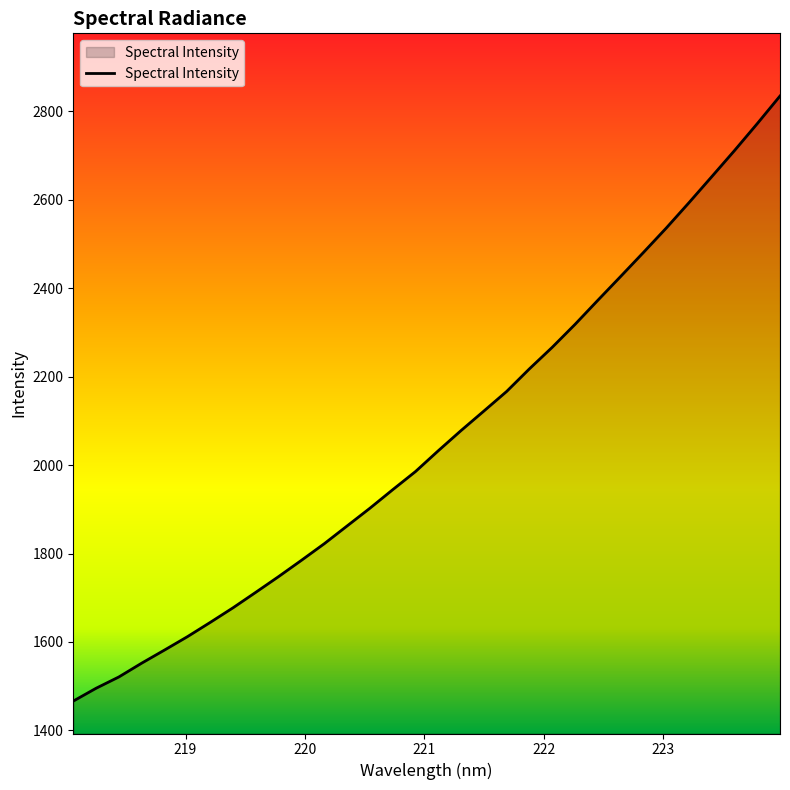

What is the minimum value shown in the chart?

1466.4